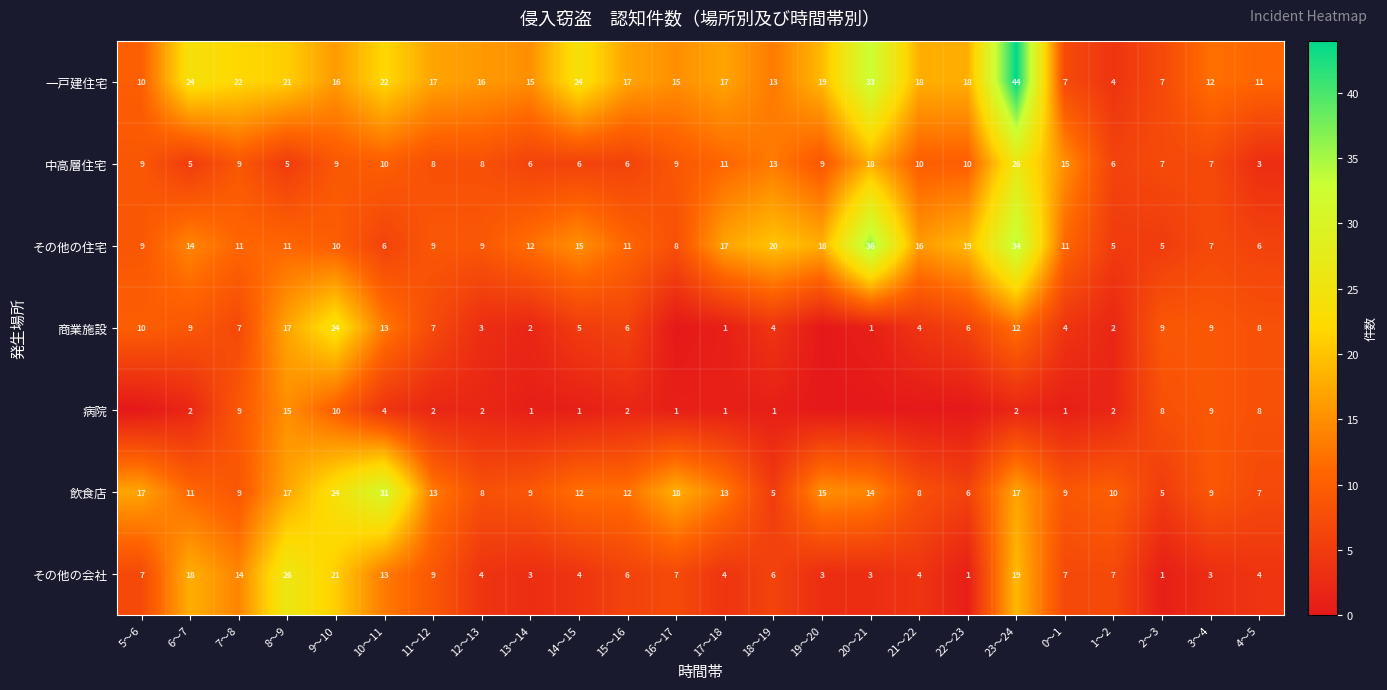

What is the difference between the maximum and minimum values in the その他の住宅 series?

31